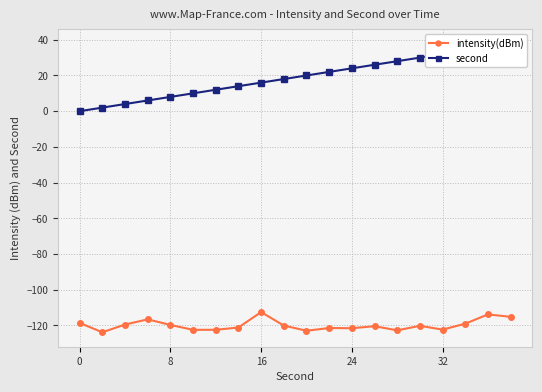

What is the highest value of the intensity(dBm) series?

-112.5